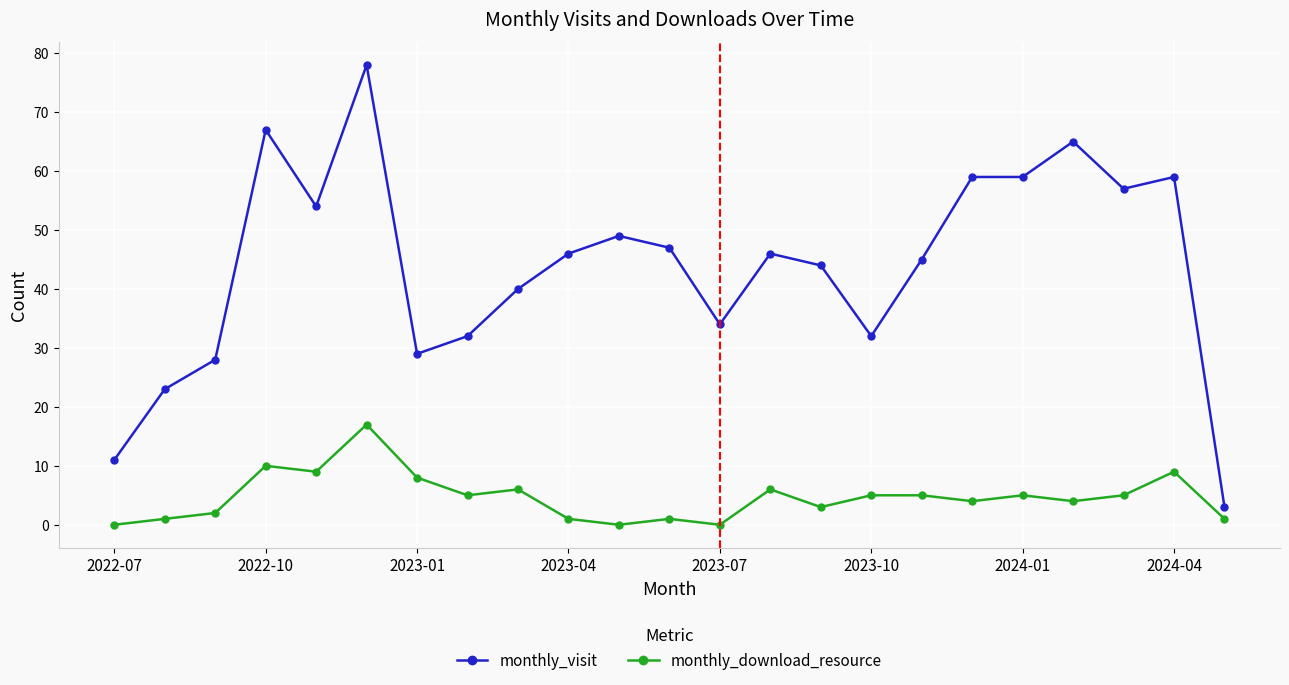

True or false: monthly_download_resource and monthly_visit cross at least once.

False